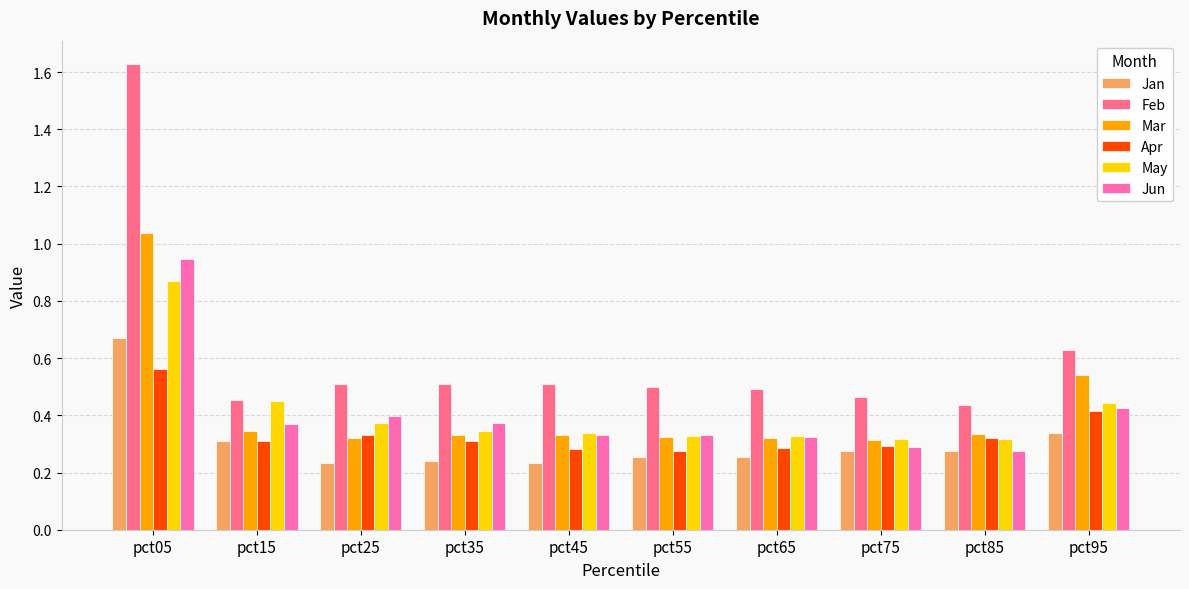

True or false: Feb has a value of 0.5 at pct55.

True